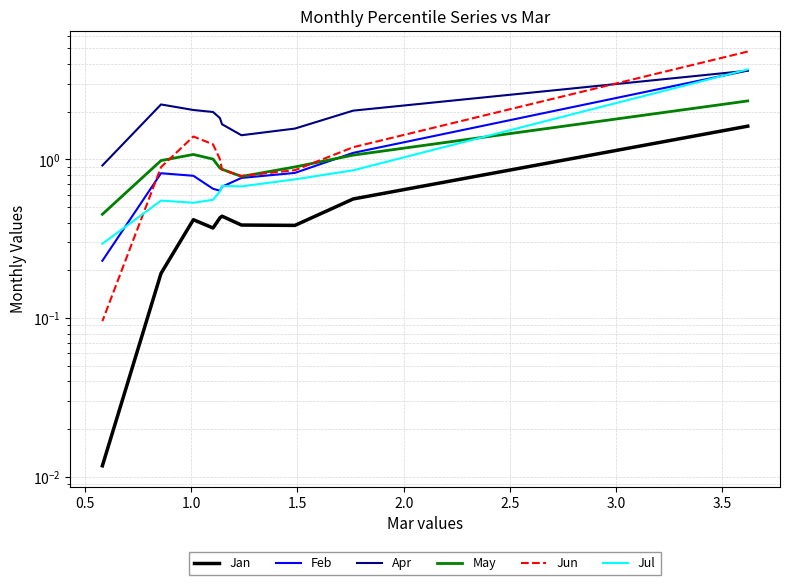

What is the difference between the second highest and minimum values in the Jun series?

1.3